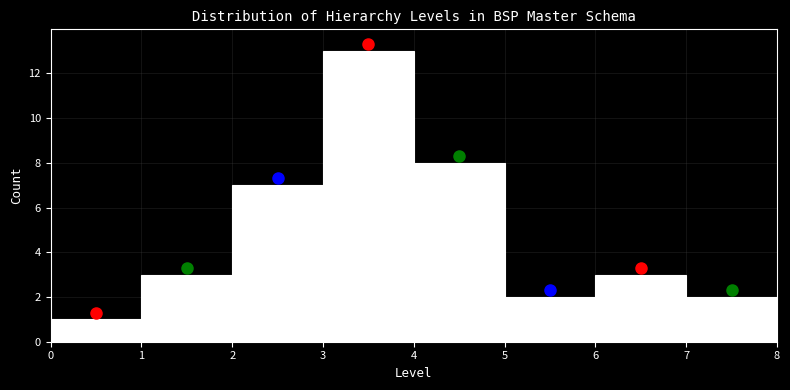

Reading left to right, list every bar in this chart as the range it spans on the x-axis followed by its height. The values are not printed on the chart, so give them approximately, as read against the axis.

0 to 1: 1
1 to 2: 3
2 to 3: 7
3 to 4: 13
4 to 5: 8
5 to 6: 2
6 to 7: 3
7 to 8: 2